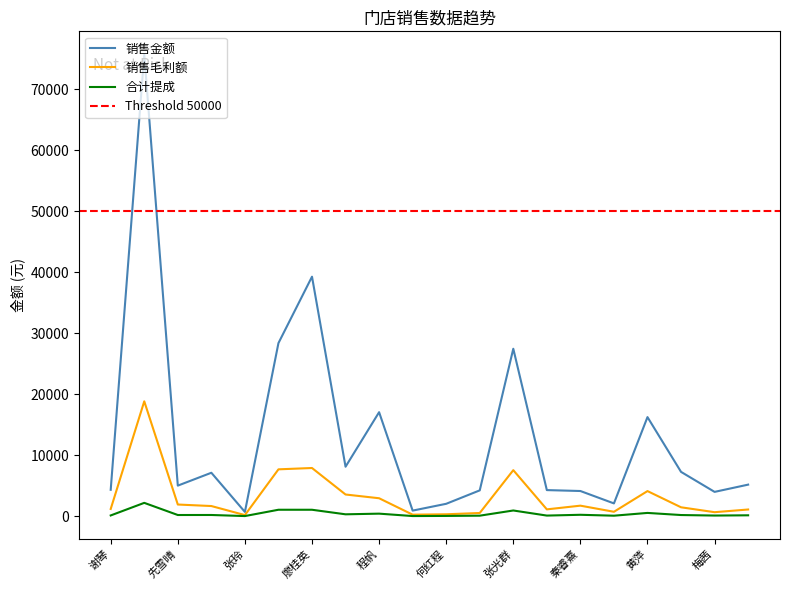

What is the label of the 16th point from the right?

张玲